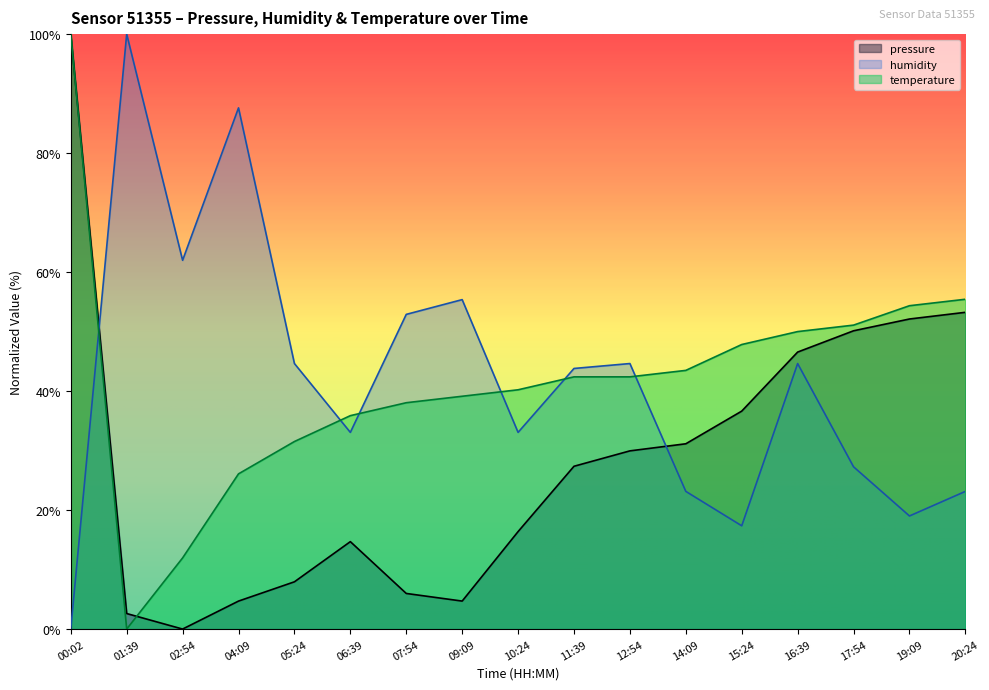

What are all the series names shown in the legend?

pressure, humidity, temperature